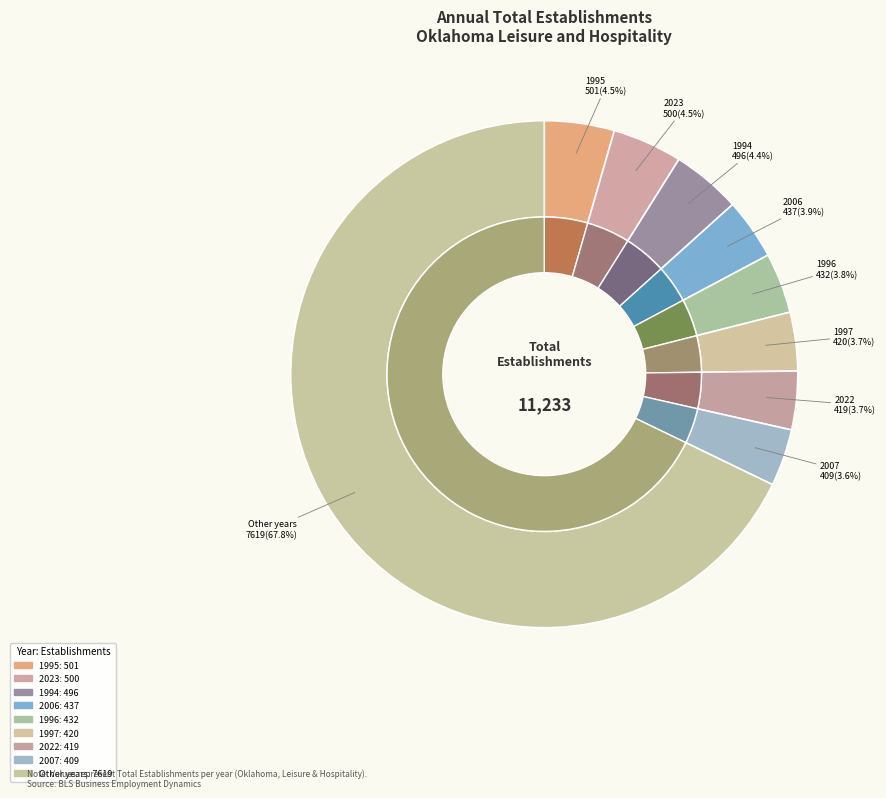

Approximately how many times larger is the value at 2014 compared to 2013?

0.9